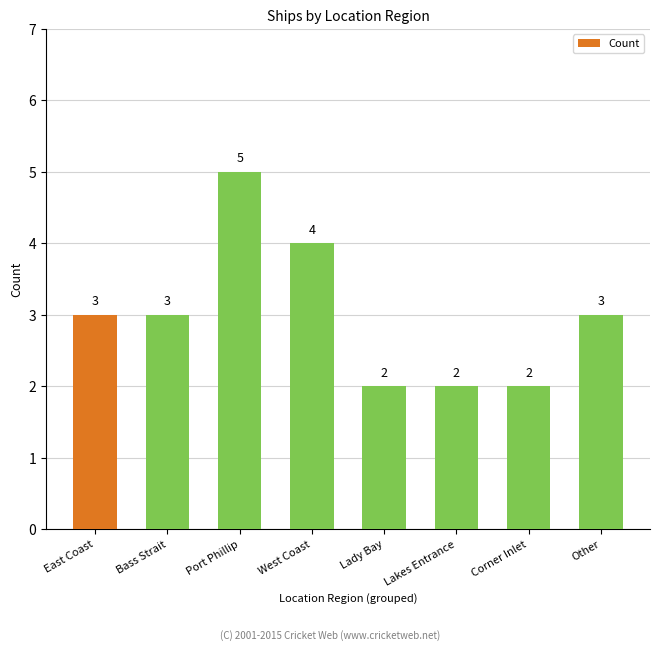

What position from the left is Other?

8